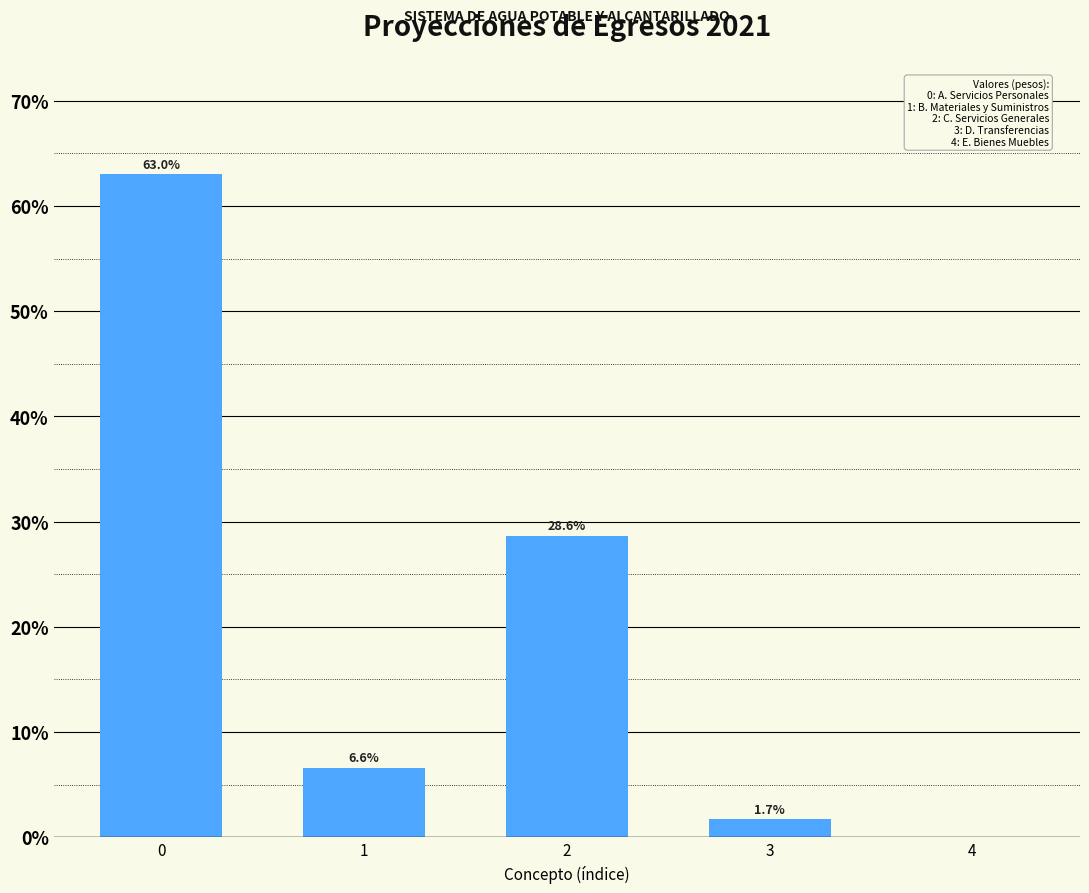

Read the value at 3.

1.7